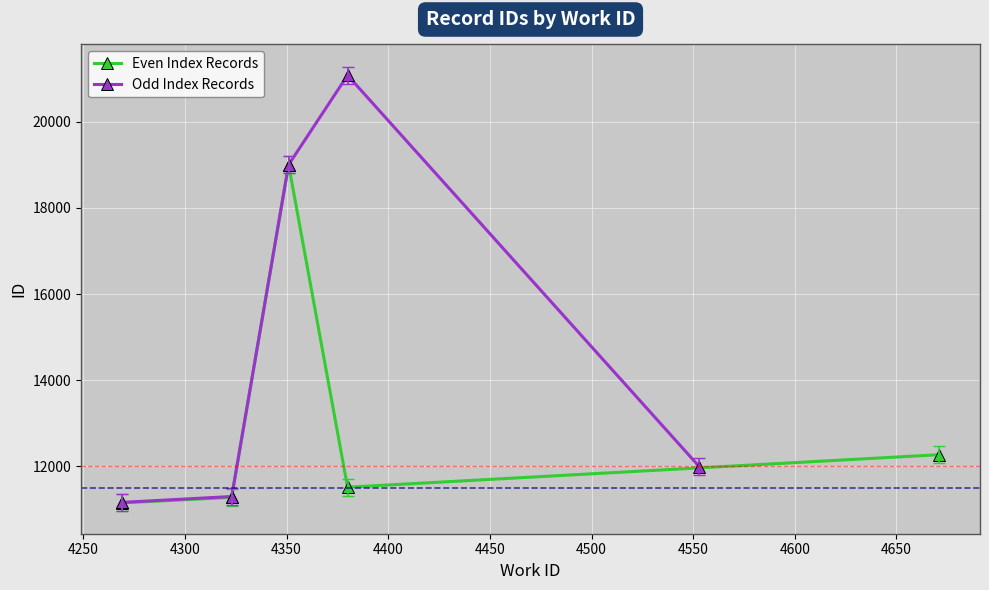

True or false: Even Index Records has more than 2 interior local peaks.

False